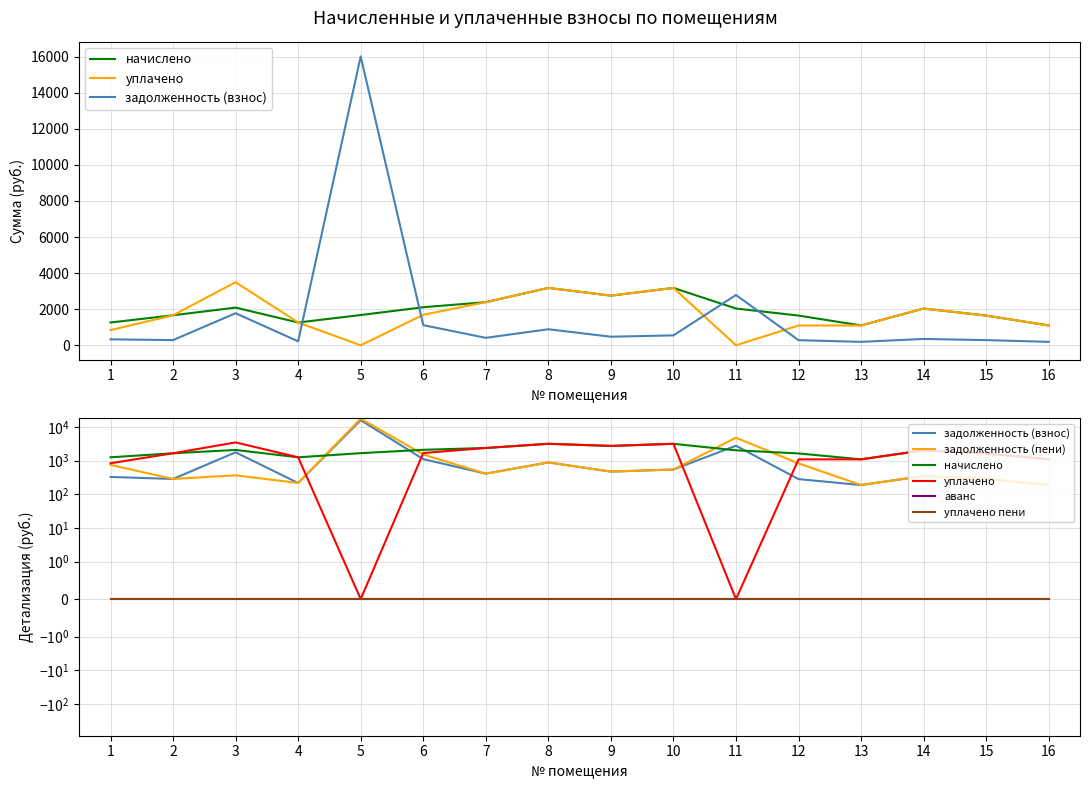

Is it true that уплачено пени equals 0.0 at 11?

True